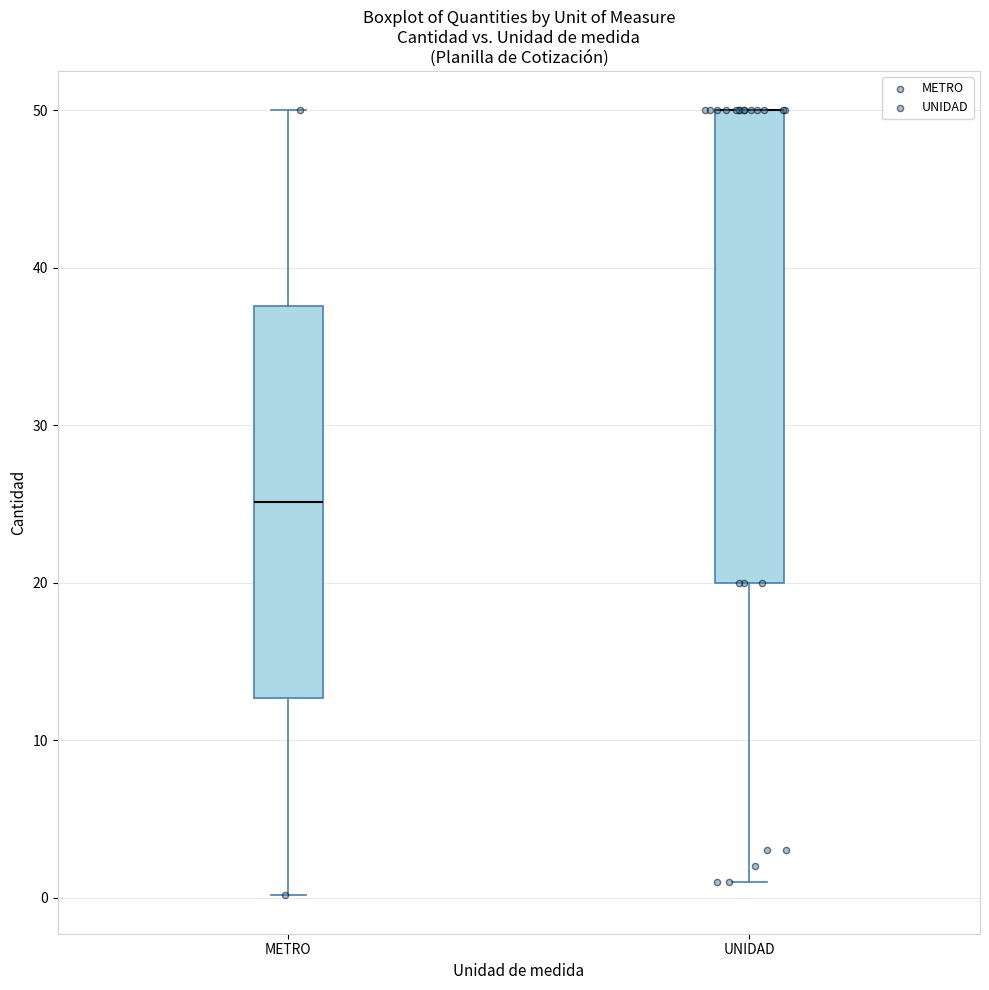

Where is the upper edge of the box for UNIDAD on the y-axis? The values are not printed on the chart, so give them approximately, as read against the axis.

50